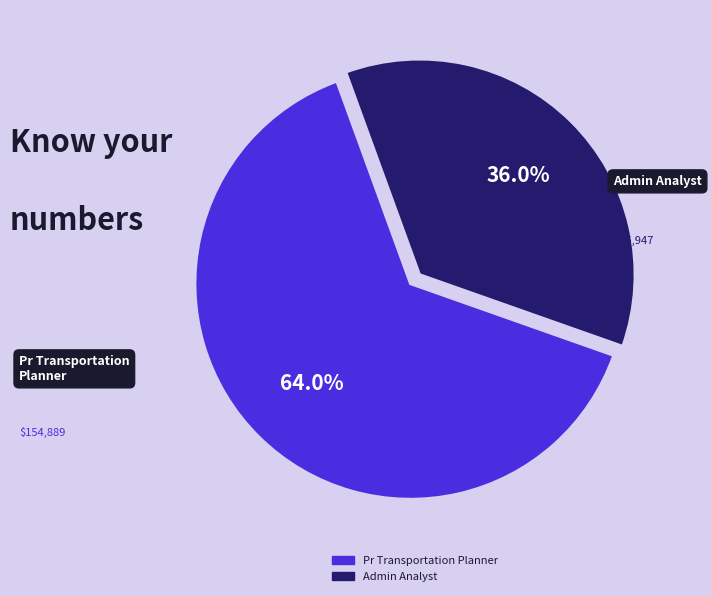

Rank the categories by value from highest to lowest.

Pr Transportation Planner, Admin Analyst